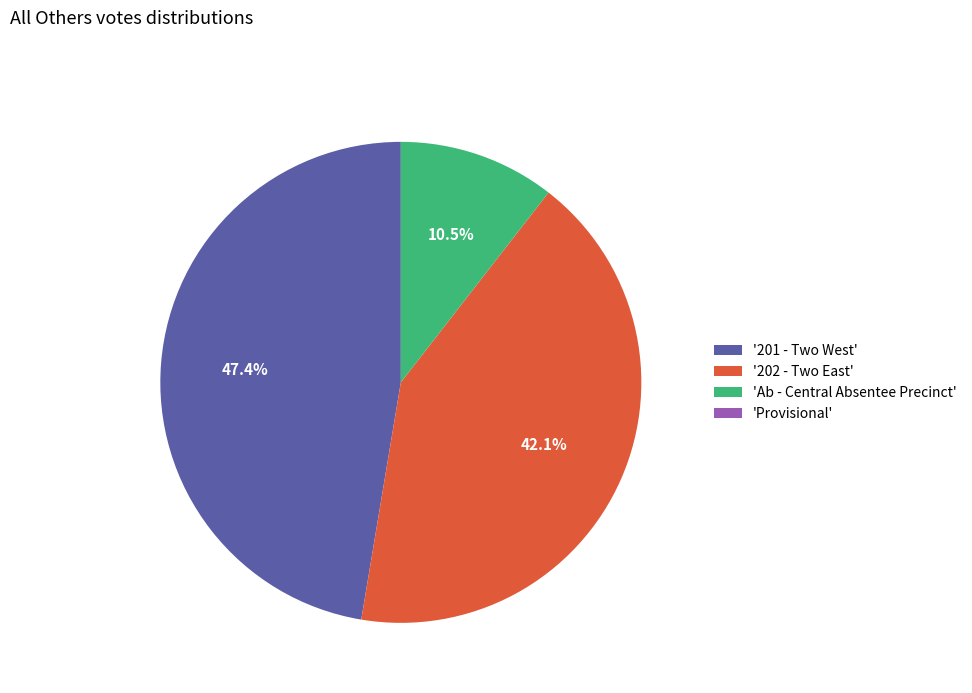

Between 'Ab - Central Absentee Precinct' and '202 - Two East', which is larger?

'202 - Two East'